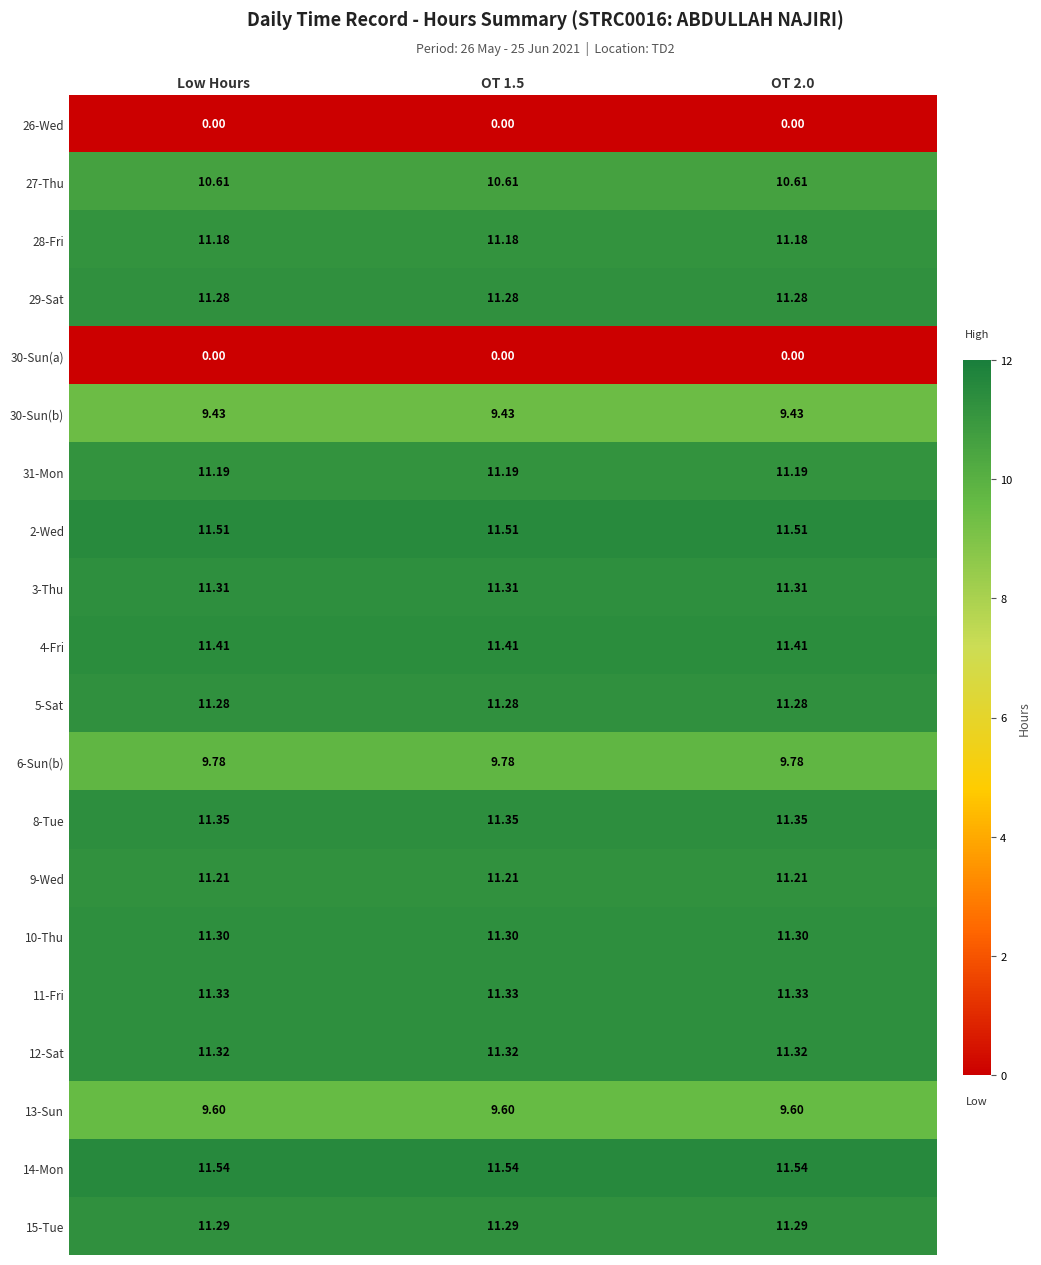

Is the value of 5-Sat at OT 1.5 greater than the value of 14-Mon at OT 2.0?

No